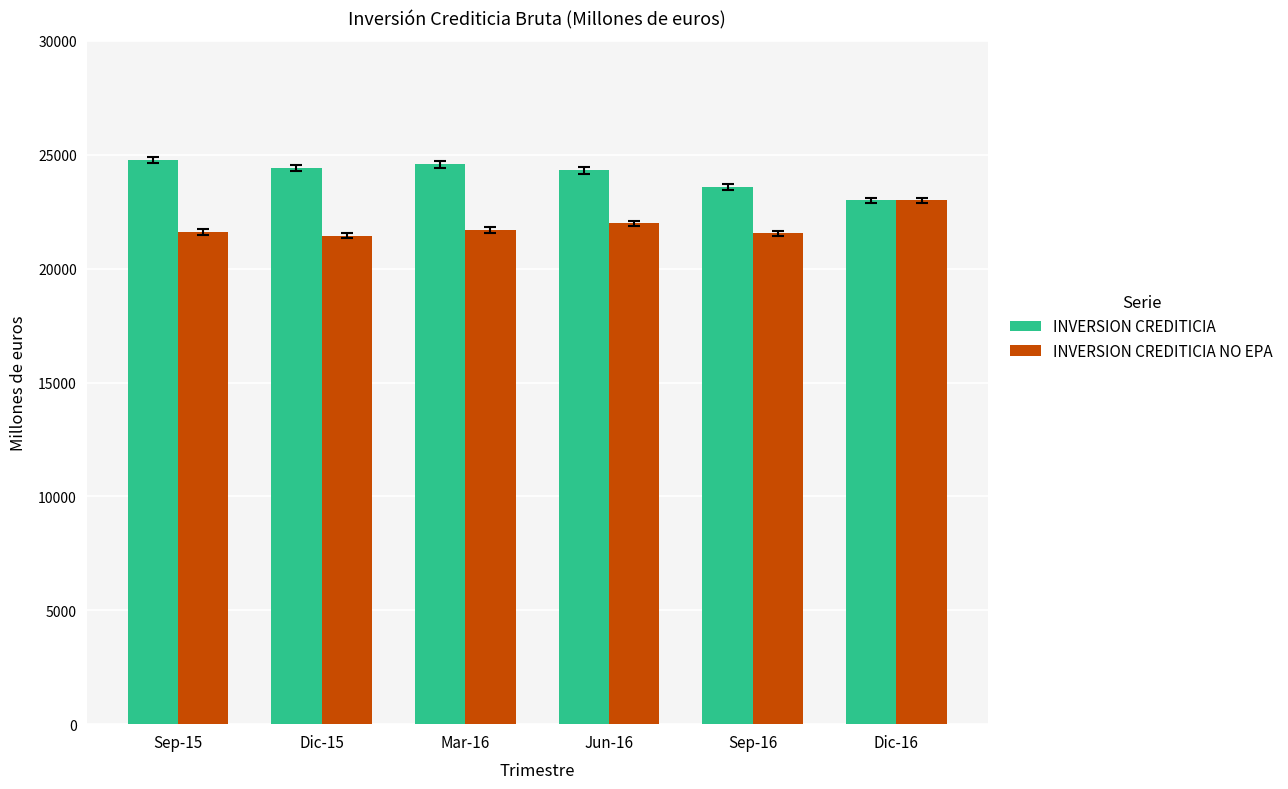

What is the greatest value displayed?

24769.5